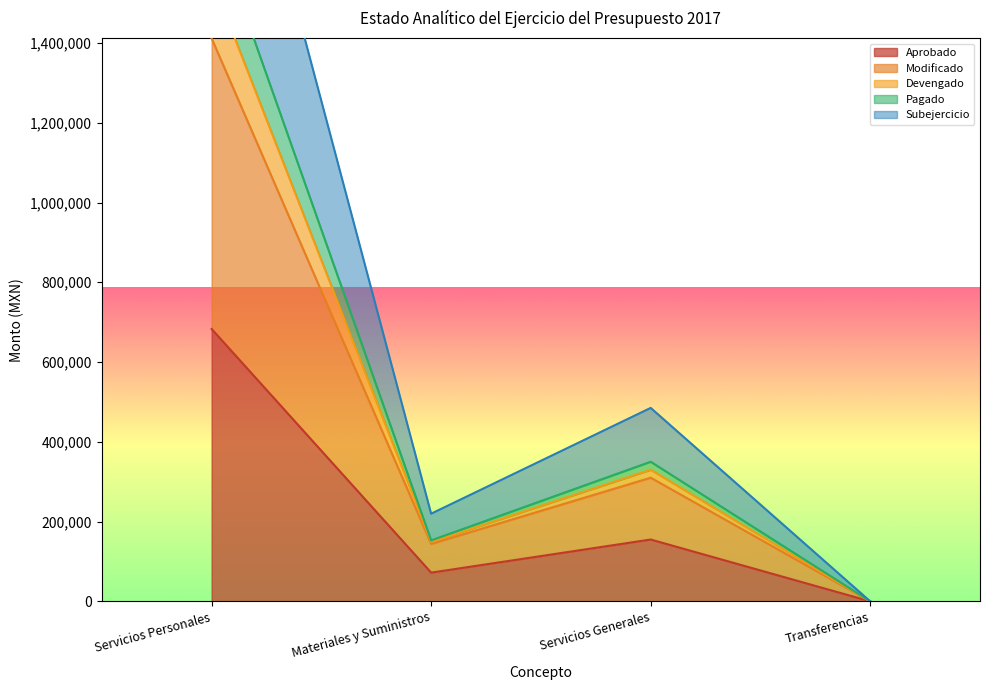

At which label does Devengado first exceed 350000?

Servicios Personales